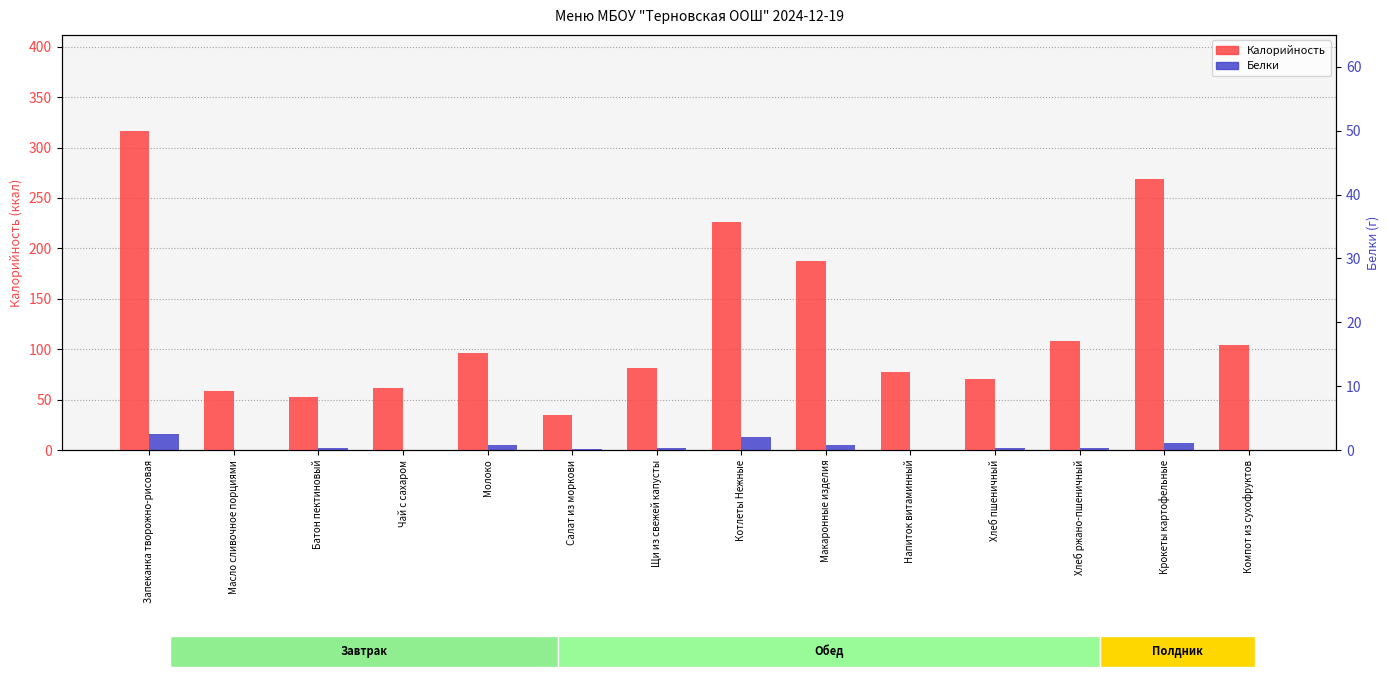

Reading left to right, transcribe all the data shown in this chart.

Калорийность: 316.8	58.2	52.3	61.2	96.4	34.5	81.4	225.8	187.6	77.6	70.3	108.0	268.7	104.4
Белки: 16.2	0.1	1.5	0.2	5.4	0.8	1.6	12.5	5.3	0.2	2.3	2.2	7.2	0.4